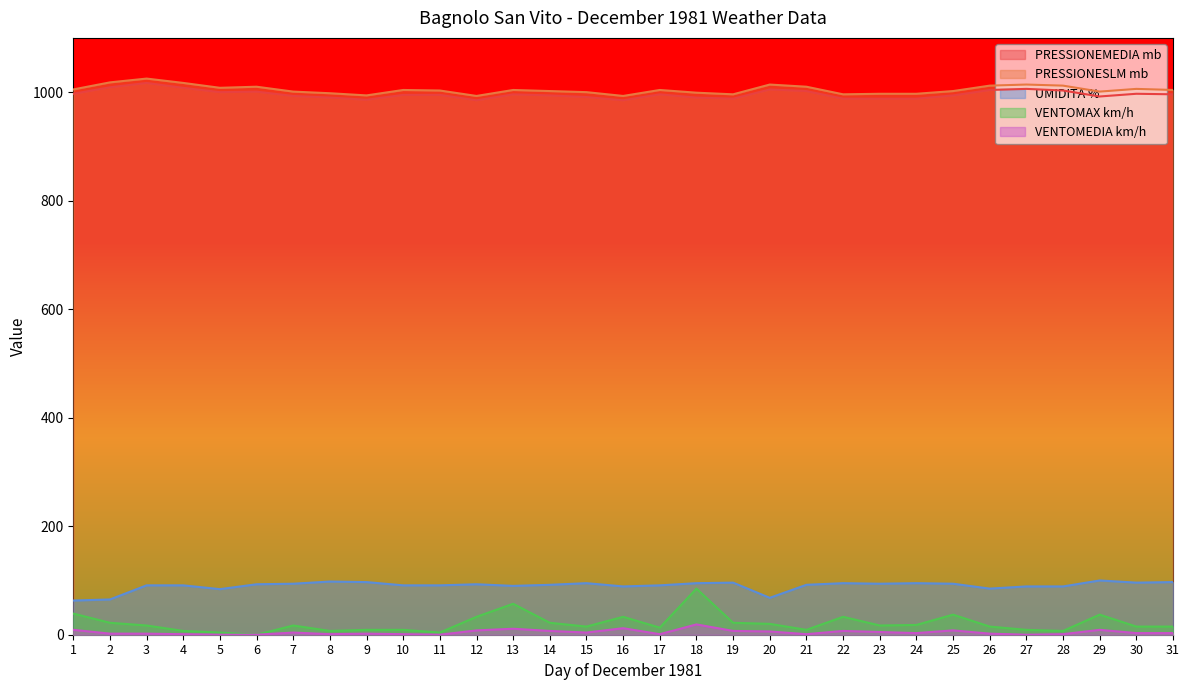

What are all the series names shown in the legend?

PRESSIONEMEDIA mb, PRESSIONESLM mb, UMIDITA %, VENTOMAX km/h, VENTOMEDIA km/h